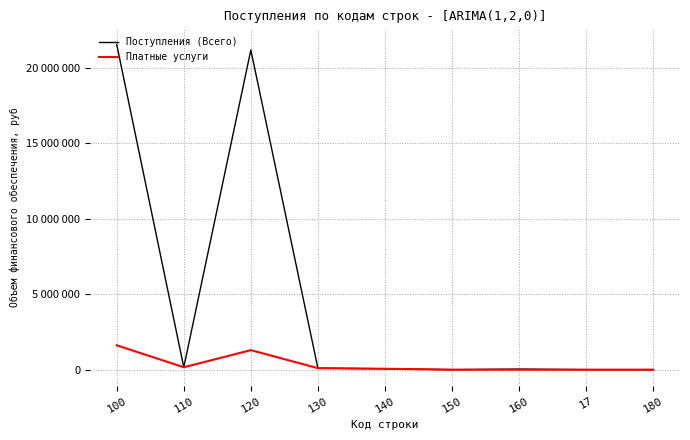

Does the chart display data point markers on the line(s)?

No